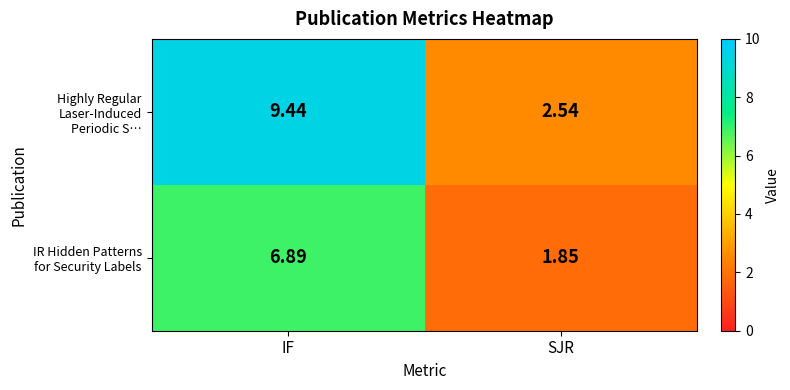

Count the number of categories in the chart.

2